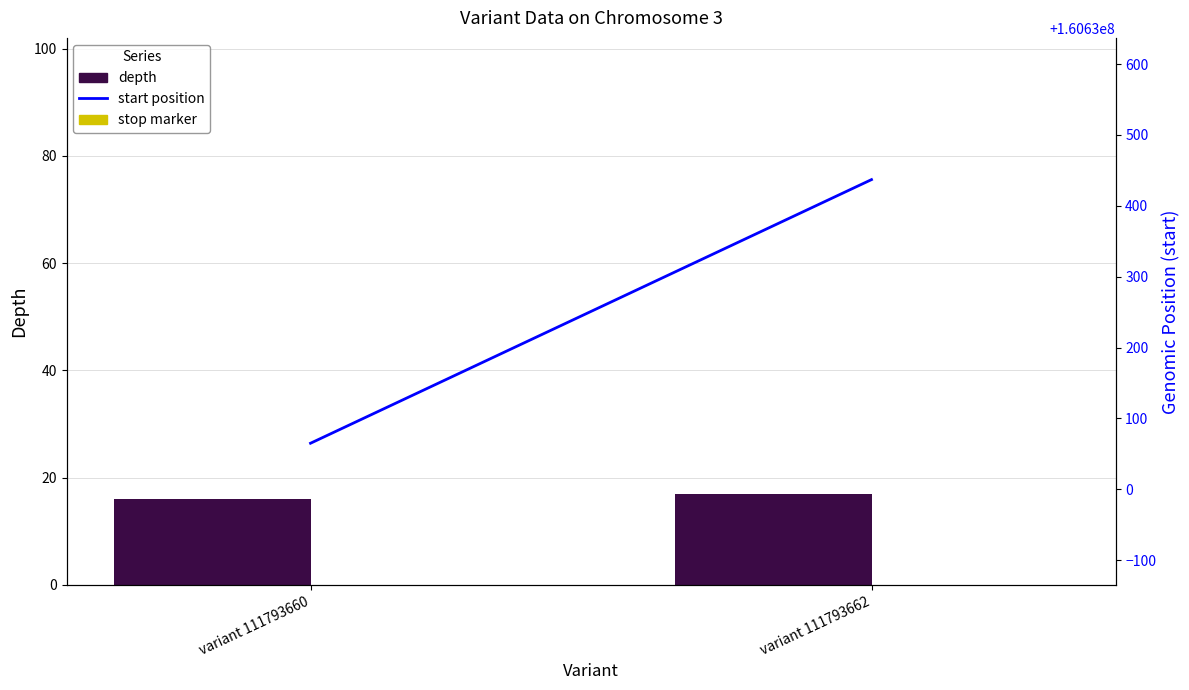

Reading left to right, extract all data points from this chart.

depth: 16	17
start position: 160630065	160630437
stop (offset marker): 1	1